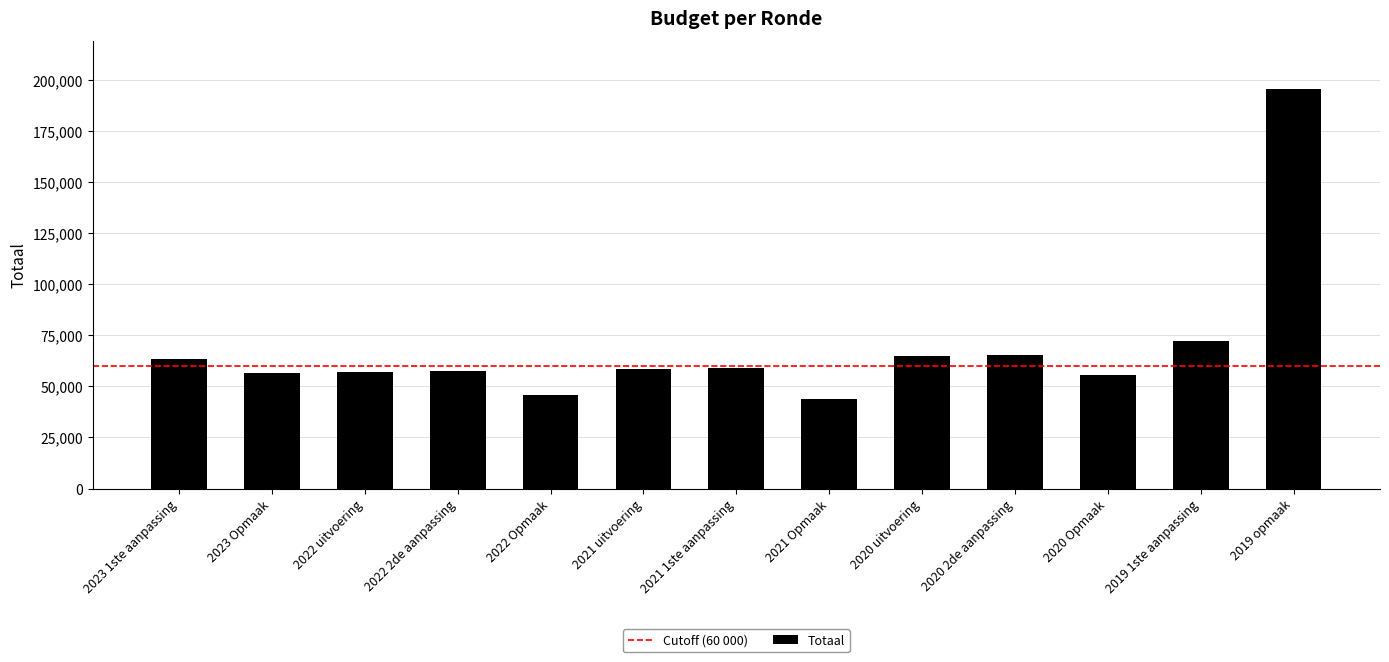

What position from the right is 2022 uitvoering?

11